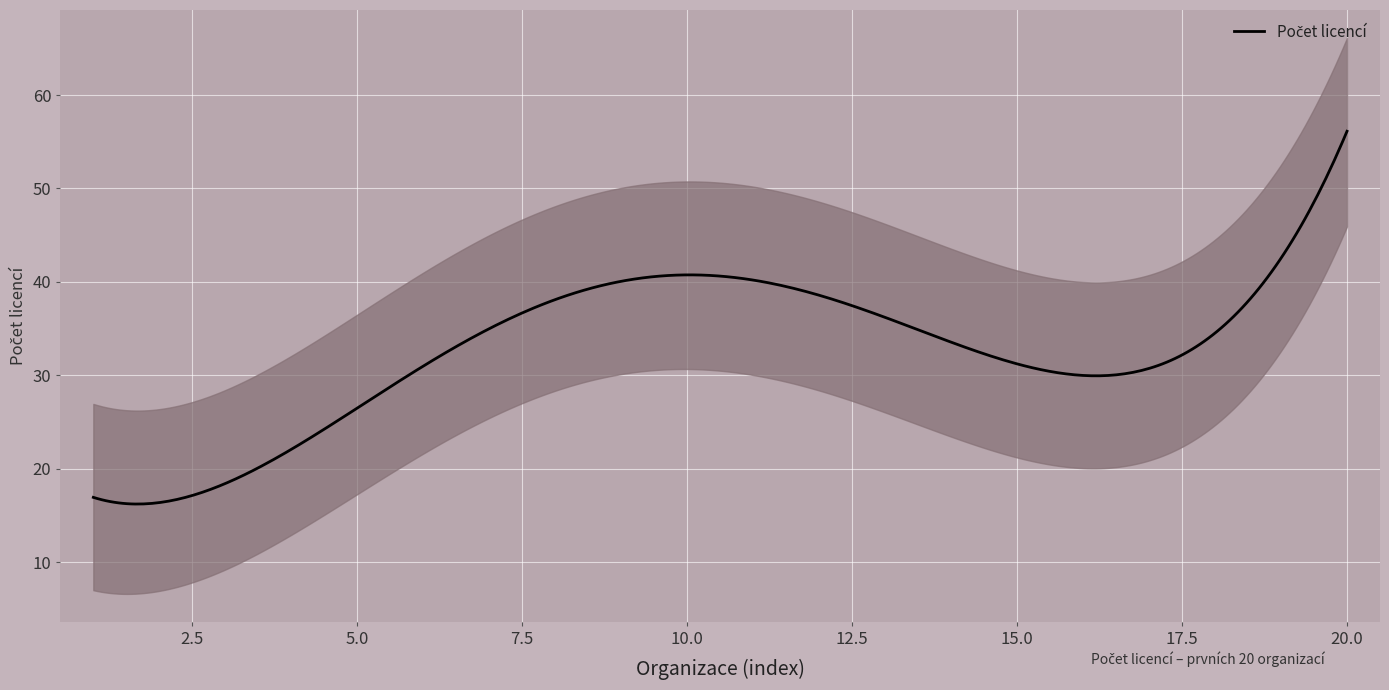

True or false: Počet licencí lower and Počet licencí upper intersect in this chart.

False